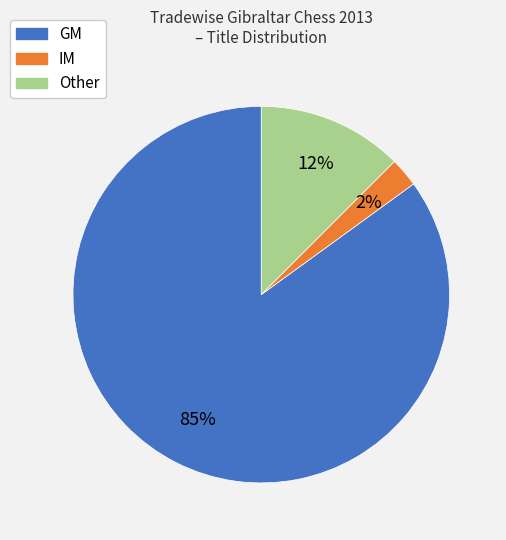

Do Other and GM together represent more than half of the pie?

Yes